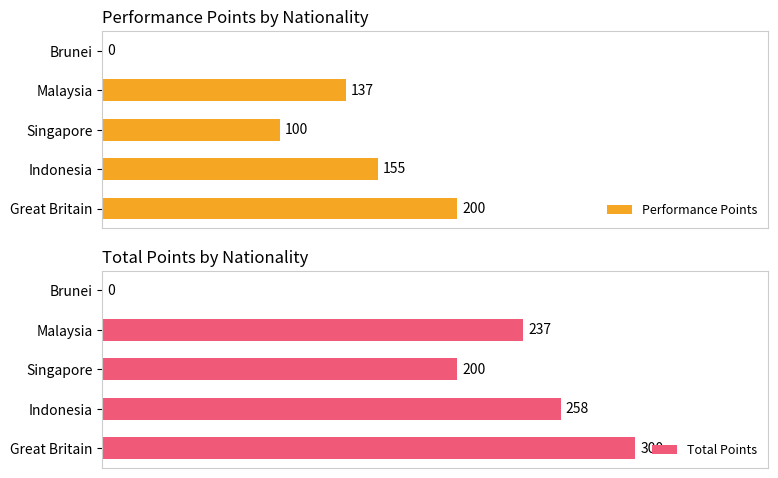

True or false: Total Points has a value of 200 at Singapore.

True